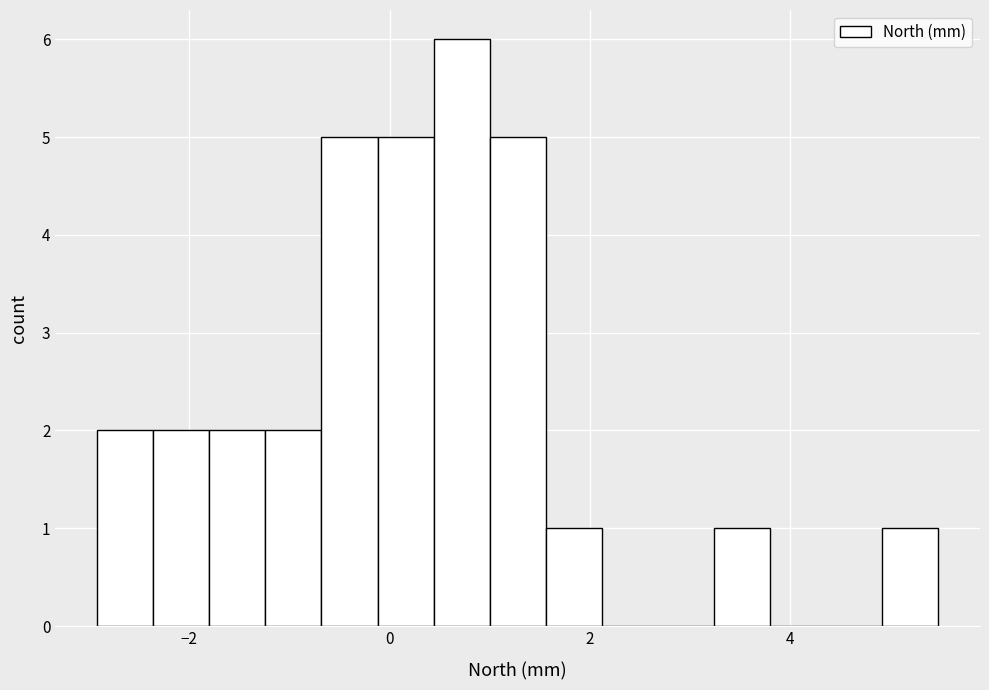

Read against the x-axis, roughly where is the centre of the tallest bar?

0.8